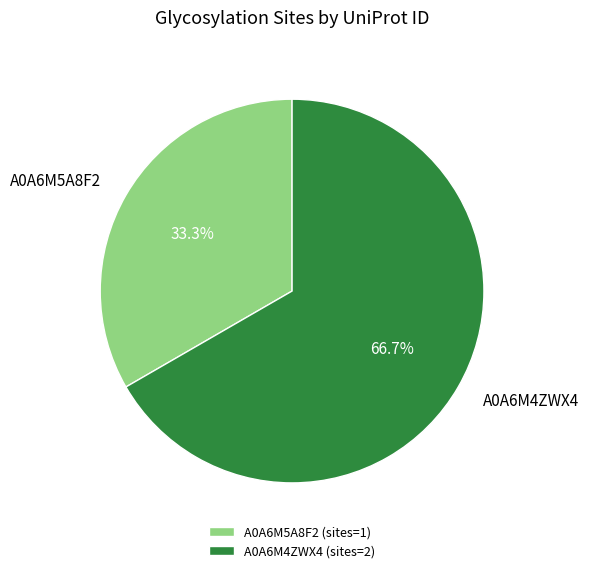

Rank the categories by value from lowest to highest.

A0A6M5A8F2, A0A6M4ZWX4